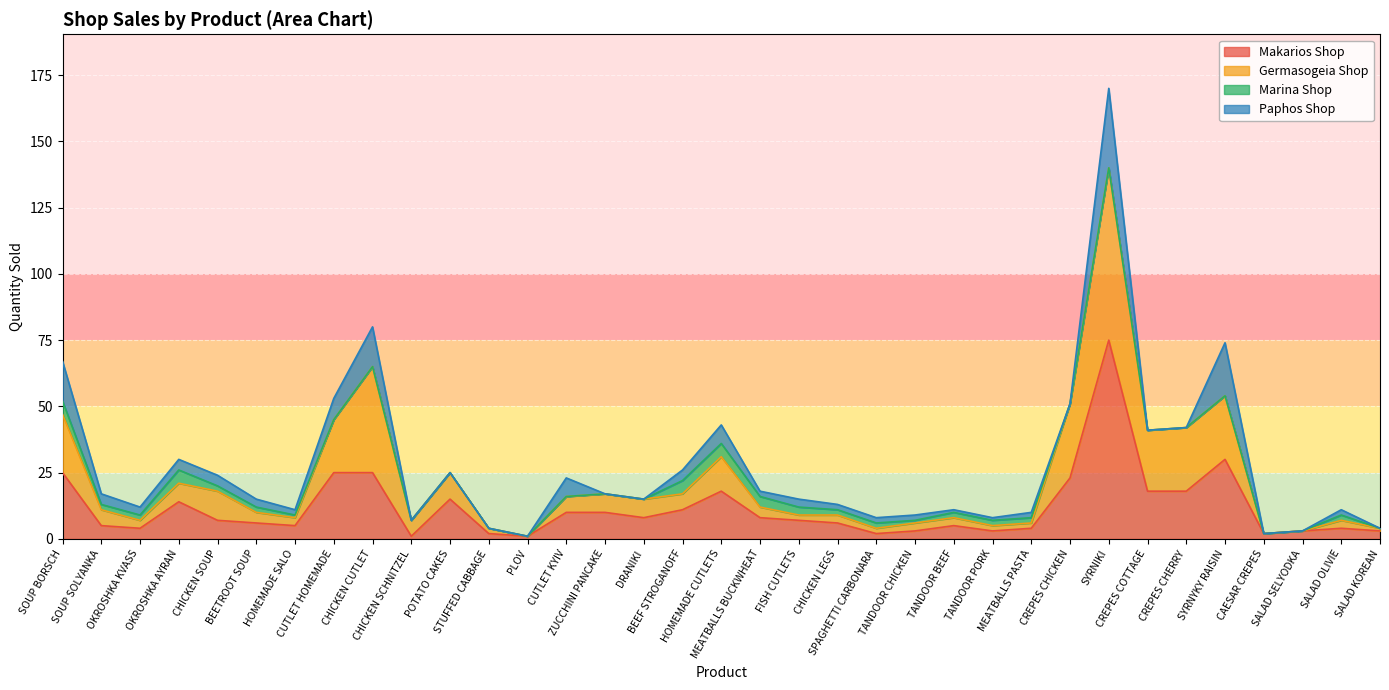

Does the chart display data point markers on the line(s)?

No